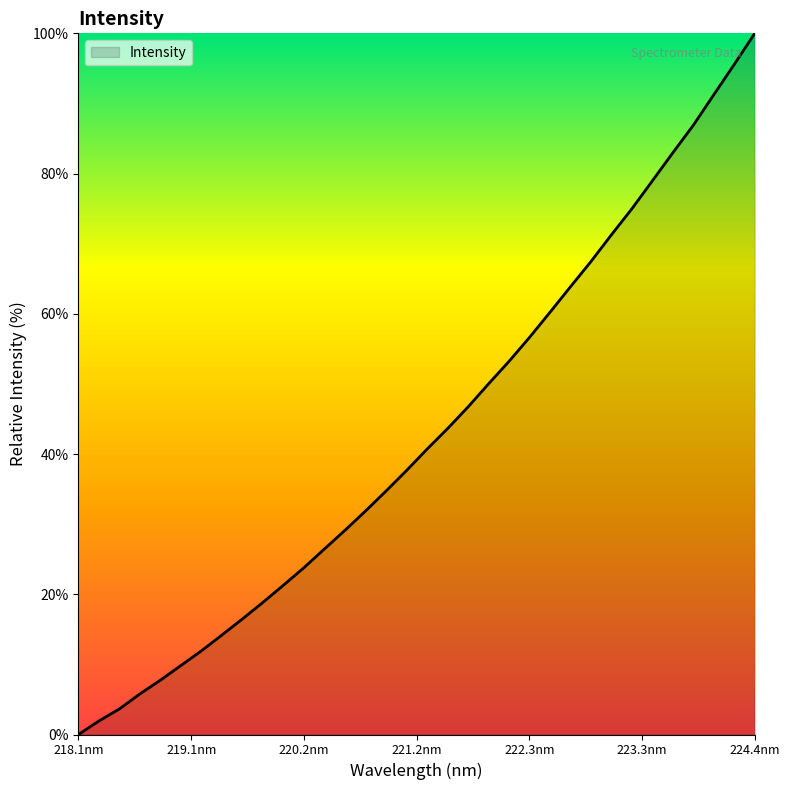

What is the difference between the maximum and minimum values?

100.0